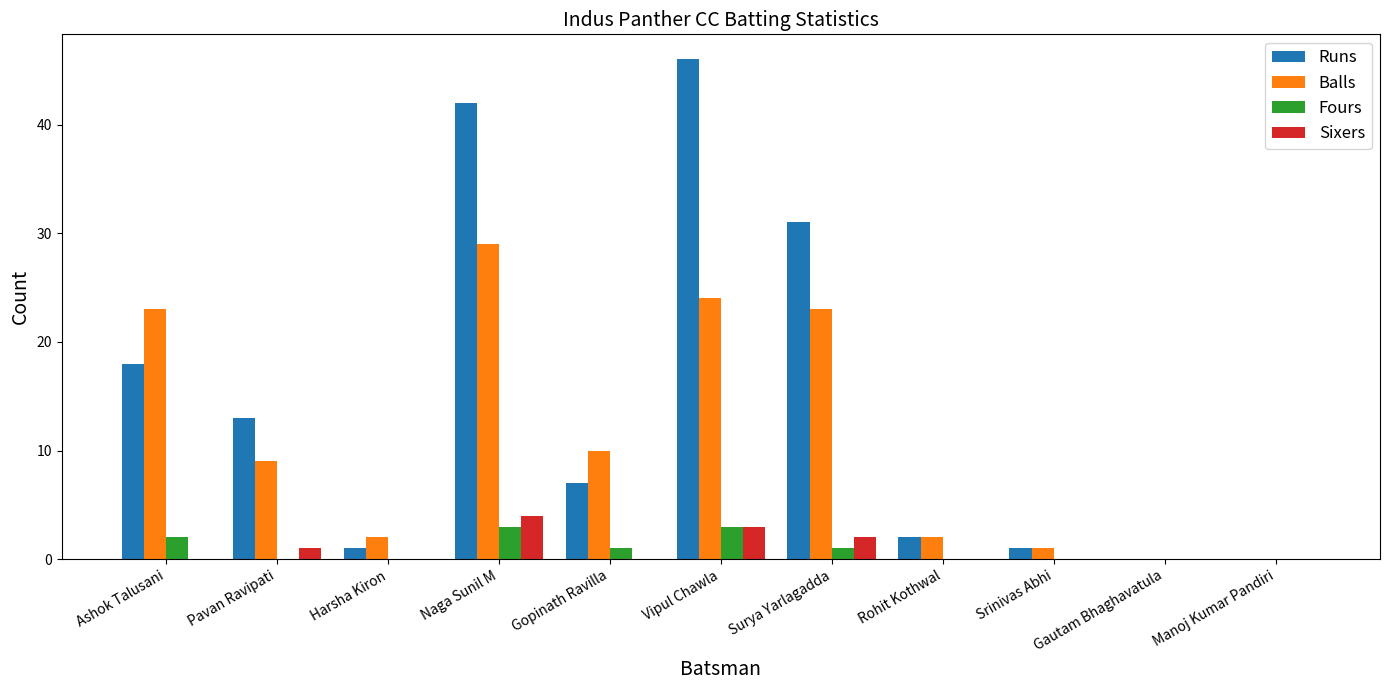

The Fours series shows 1 at Surya Yarlagadda. True or false?

True